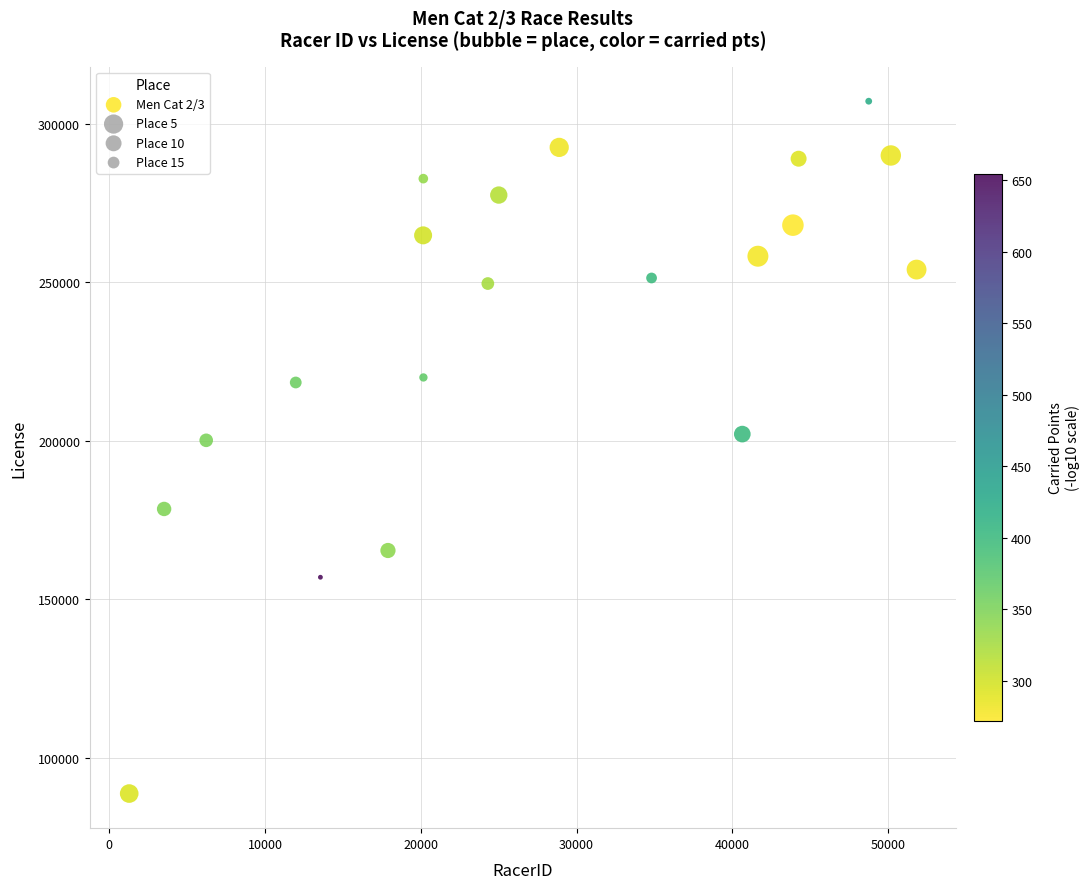

What is the range of Y values (max minus min)?

218401